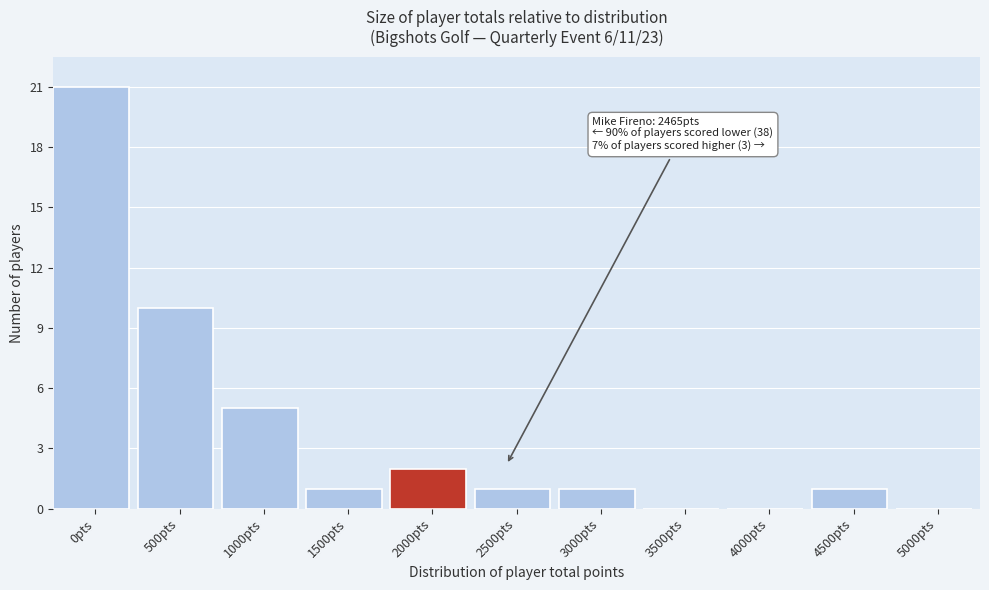

Reading left to right, what are all the values shown in this chart?

0pts=21	500pts=10	1000pts=5	1500pts=1	2000pts=2	2500pts=1	3000pts=1	3500pts=0	4000pts=0	4500pts=1	5000pts=0